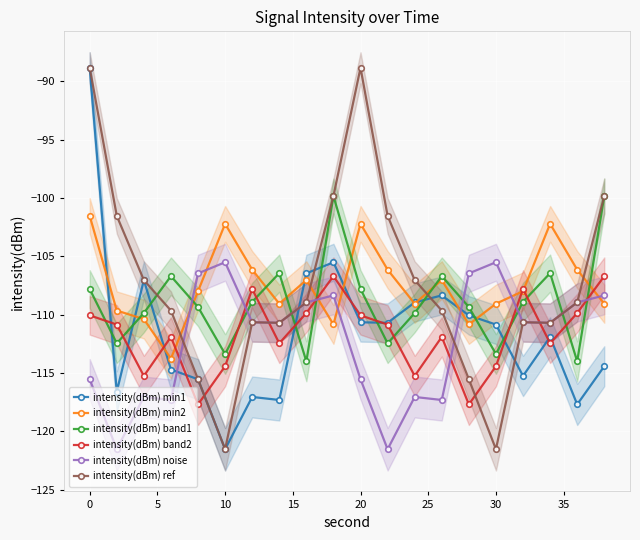

Which category has the lowest value in the intensity(dBm) min1 series?

10